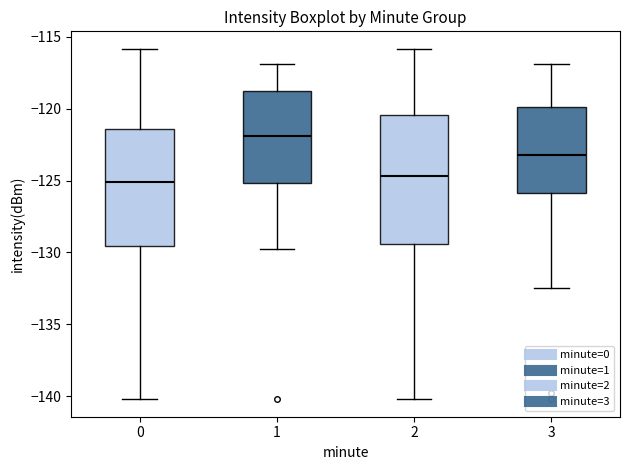

Reading left to right, read every box against the y-axis: the position of its median line, the range the box covers, and the ends of its whiskers. The values are not printed on the chart, so give them approximately, as read against the axis.

0: median -125.0, box -129.5 to -121.5, whiskers -140.0 to -116.0
1: median -122.0, box -125.0 to -118.5, whiskers -130.0 to -117.0
2: median -124.5, box -129.5 to -120.5, whiskers -140.0 to -116.0
3: median -123.0, box -126.0 to -120.0, whiskers -132.5 to -117.0